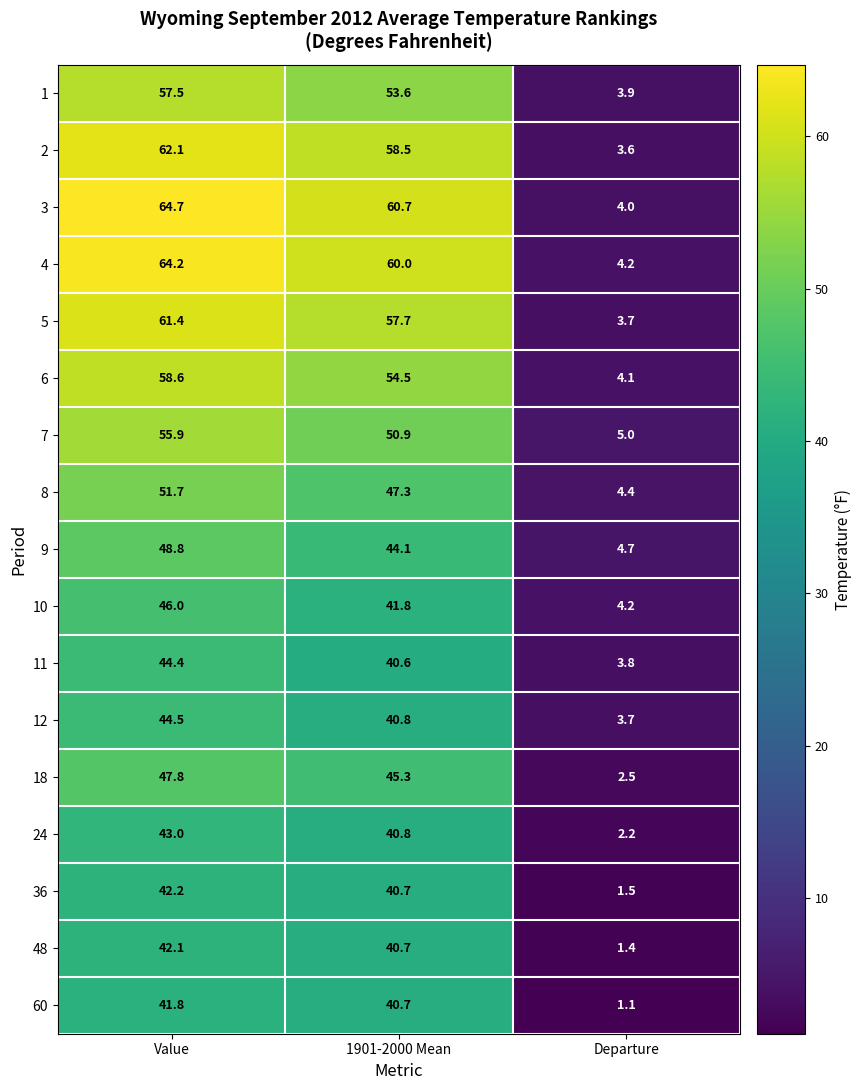

True or false: 18 has a value of 47.8 at Value.

True